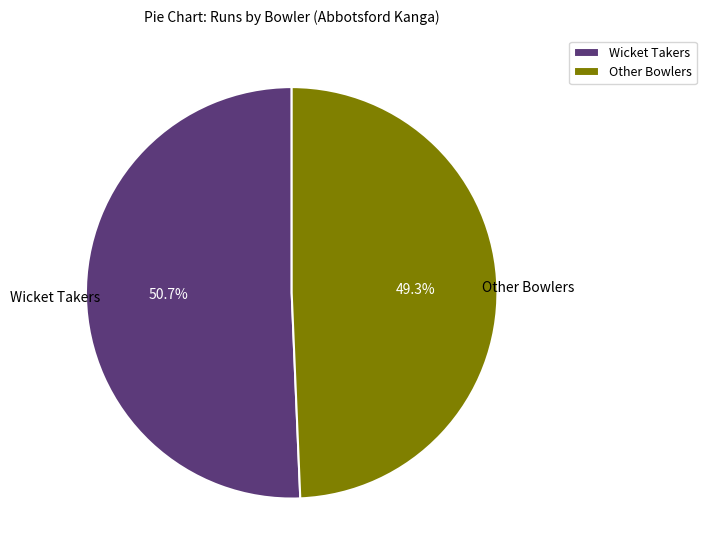

Rank the categories by value from highest to lowest.

Wicket Takers, Other Bowlers